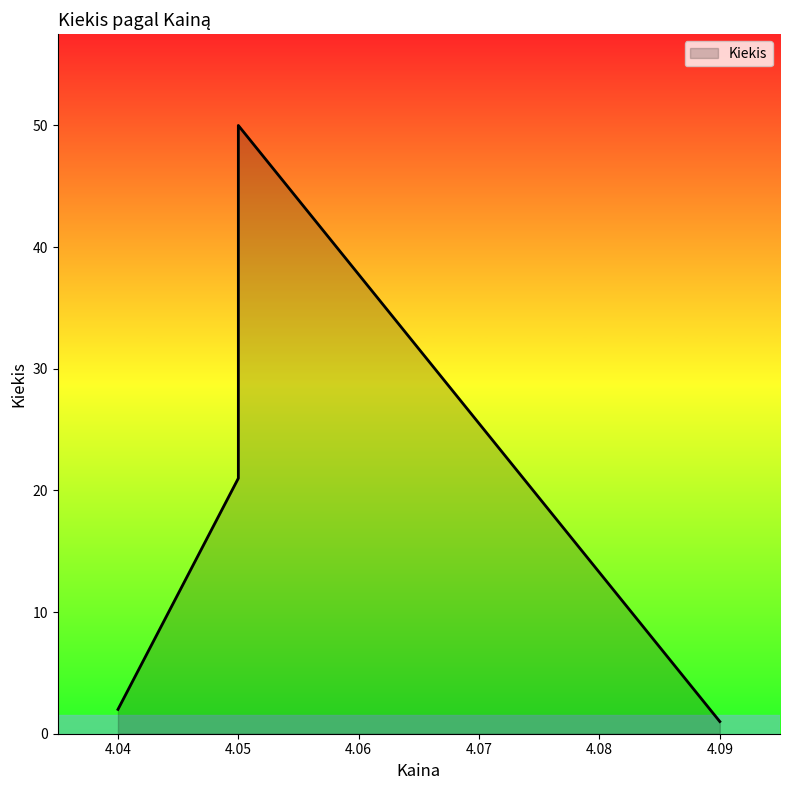

At which category does the data reach its first local peak?

4.05